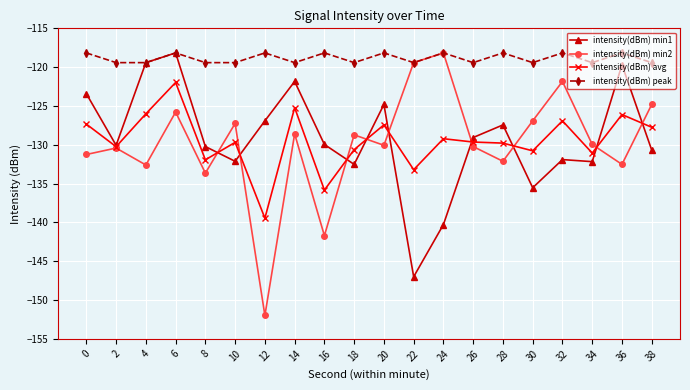

Which series changed the most between 24 and 38?

intensity(dBm) min1